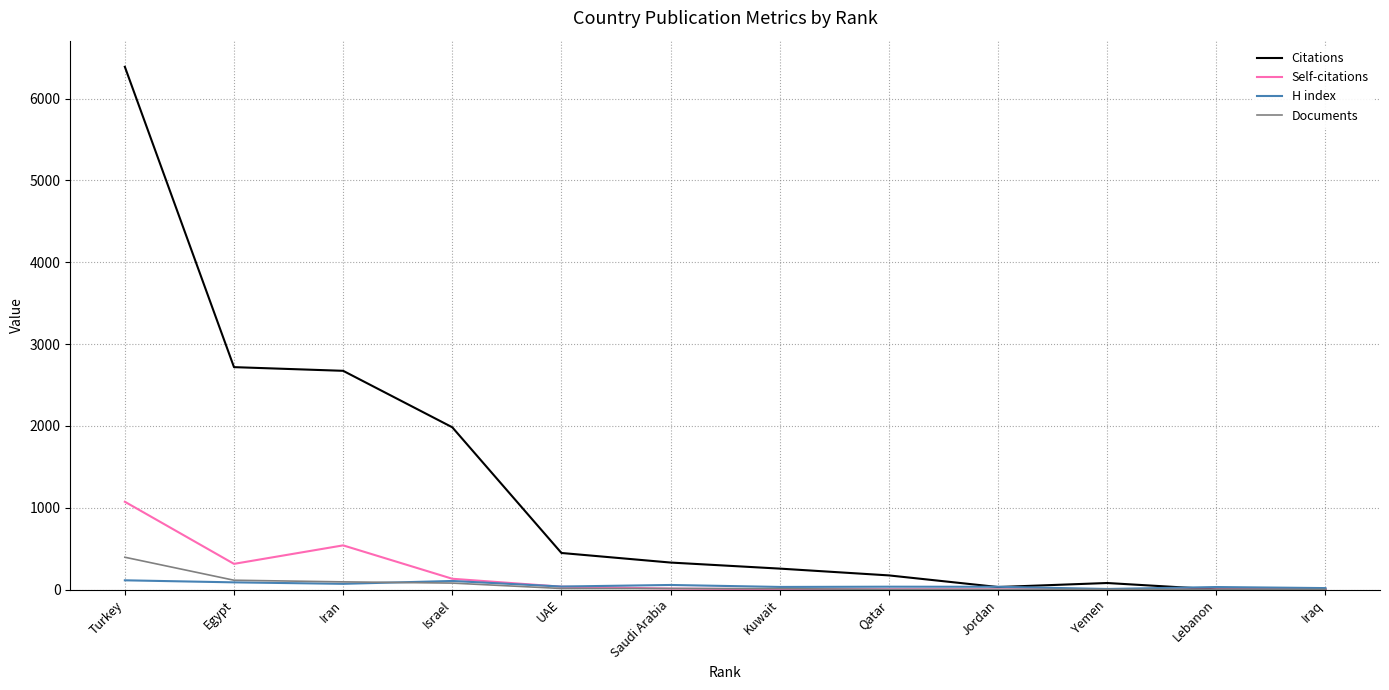

What is the difference between the maximum and minimum values in the Self-citations series?

1073